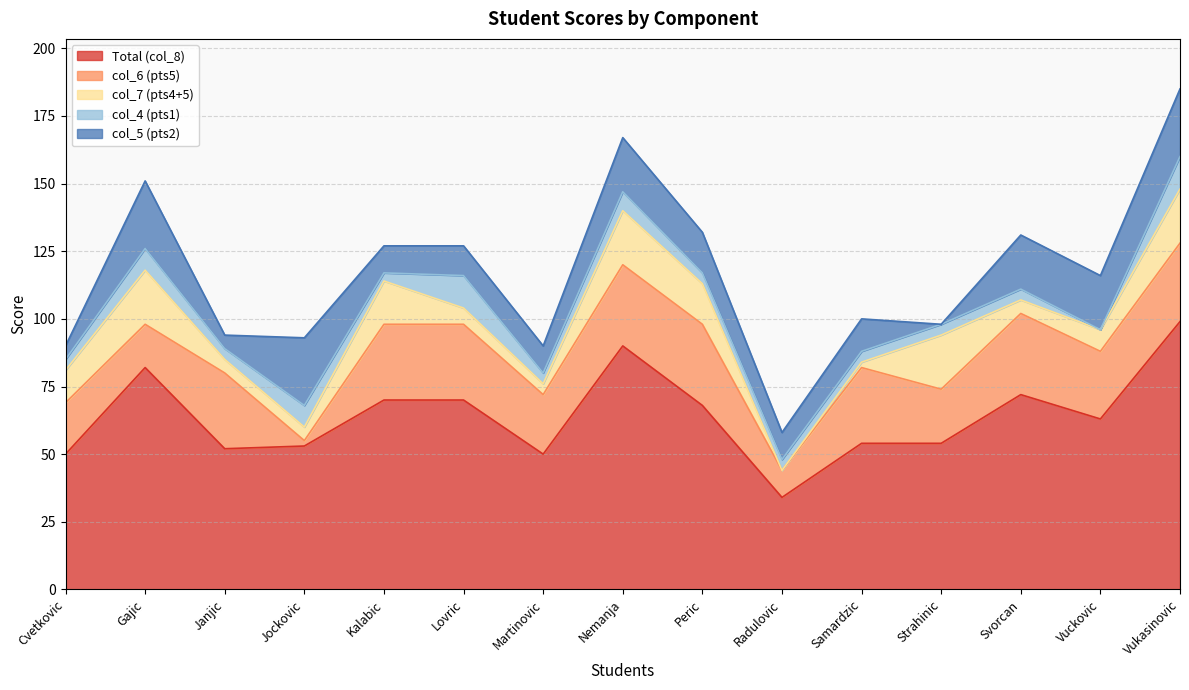

Which series has the largest total across all categories?

Total (col_8)